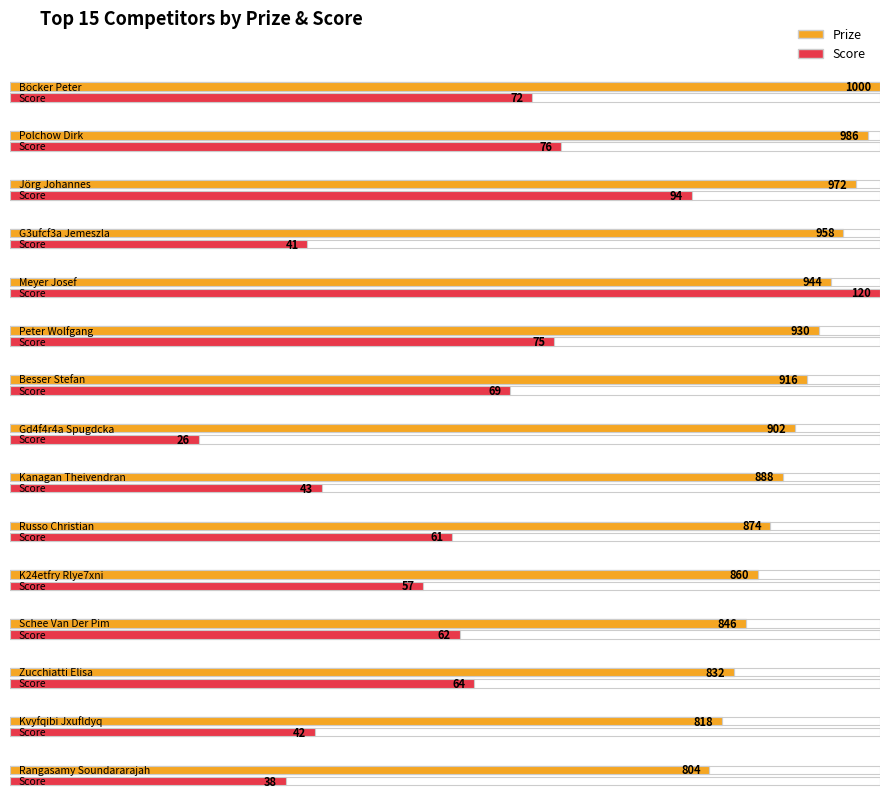

At Polchow Dirk, list the series in order from smallest to largest.

Score, Prize